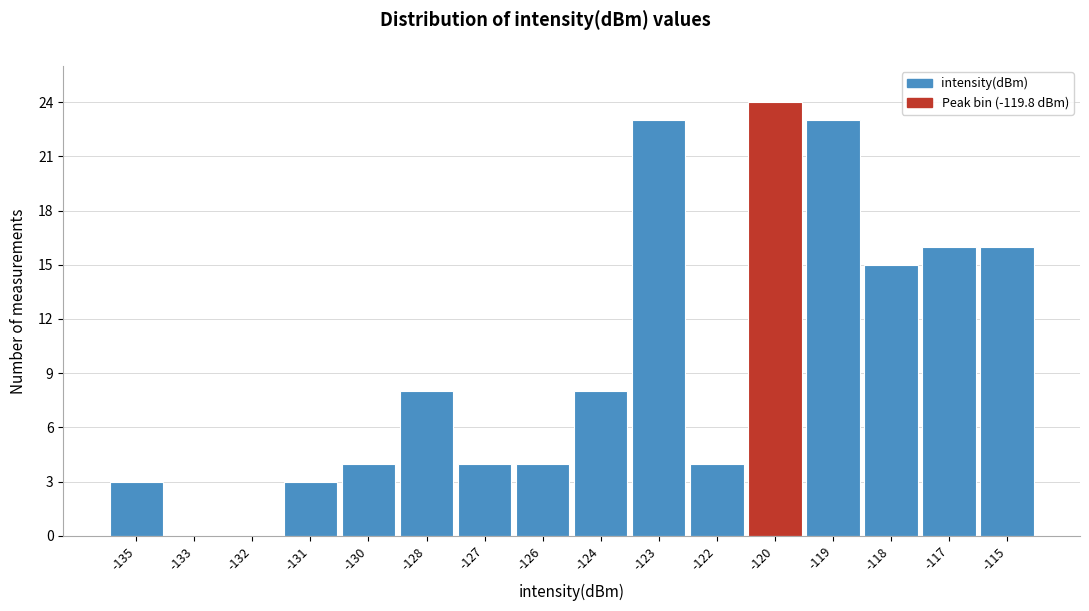

Reading left to right, extract all data points from this chart.

-135=3	-133=0	-132=0	-131=3	-130=4	-128=8	-127=4	-126=4	-124=8	-123=23	-122=4	-120=24	-119=23	-118=15	-117=16	-115=16